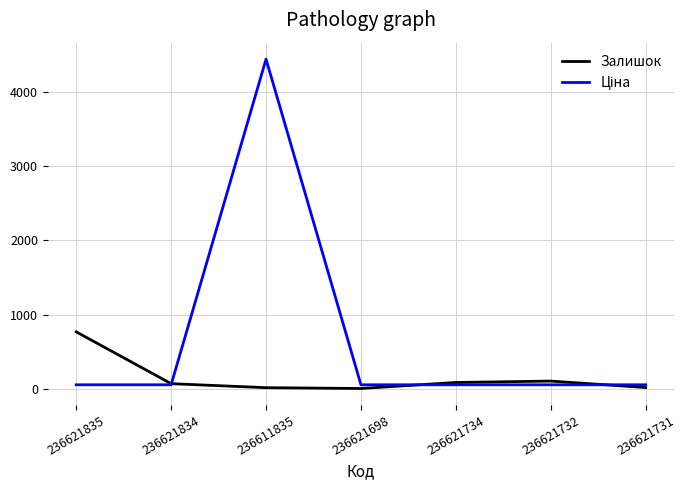

Which category has the highest value in the Залишок series?

236621835